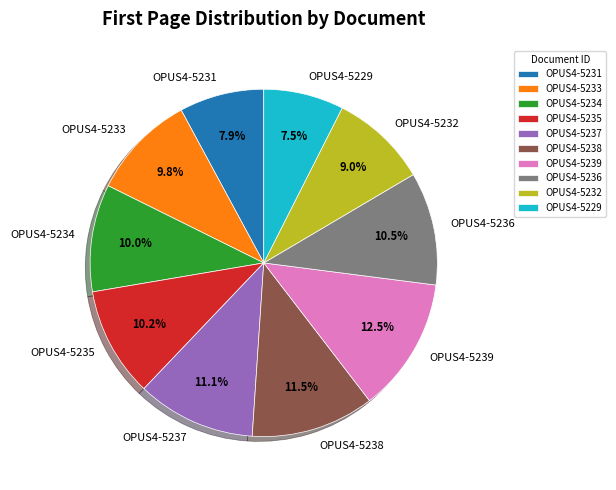

Do OPUS4-5229 and OPUS4-5235 together represent more than half of the pie?

No